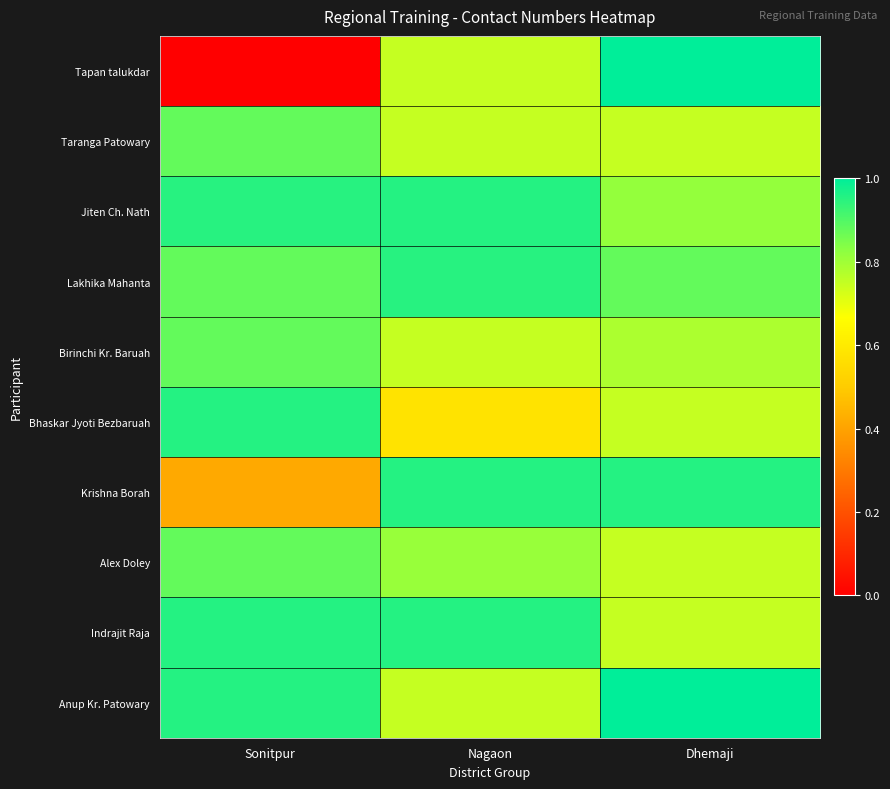

Count the number of categories in the chart.

3